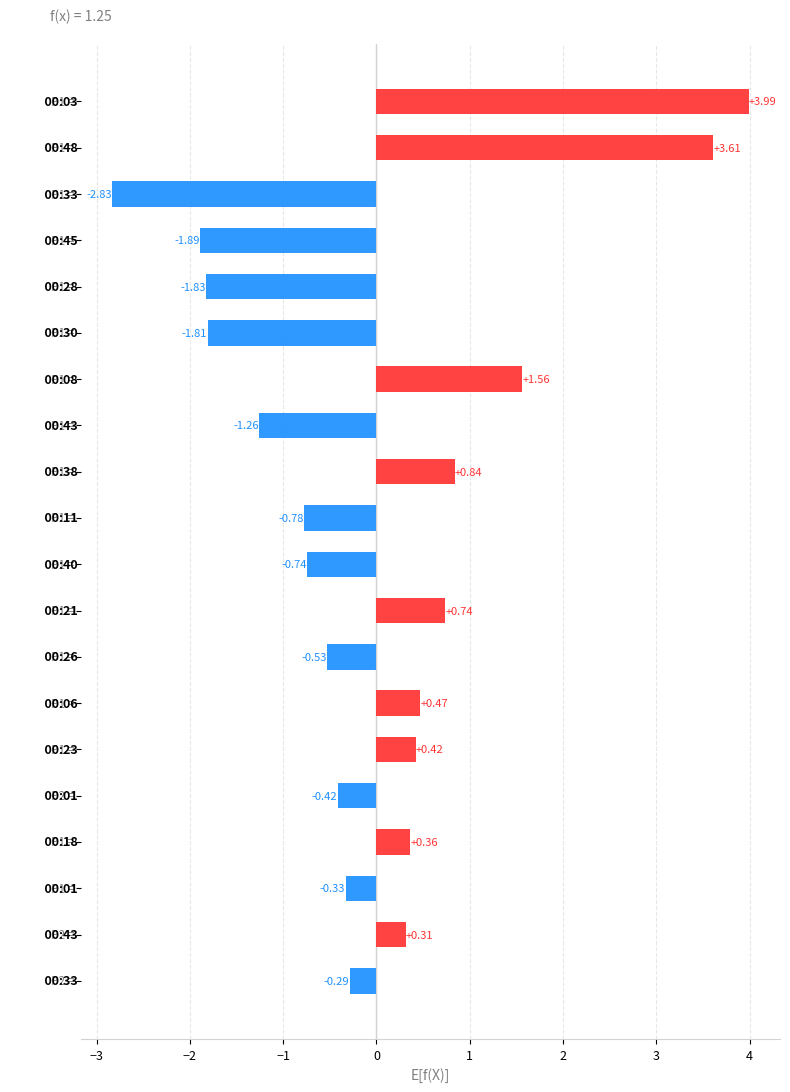

Does the chart contain any negative values?

Yes